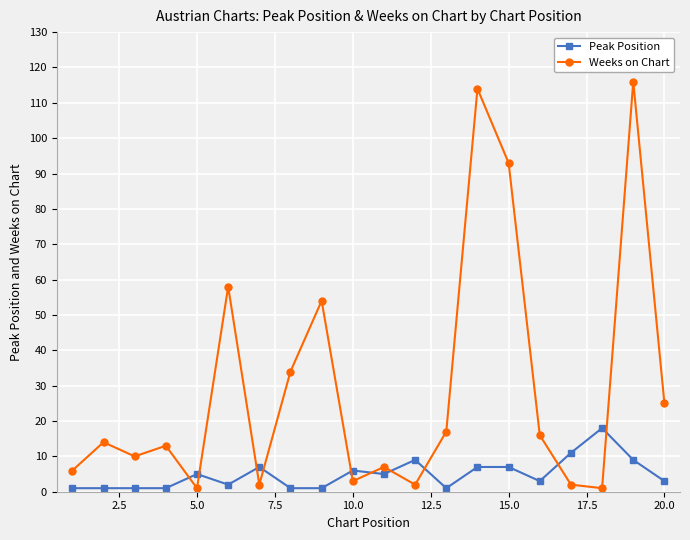

After their last crossing, which series has the higher values: Weeks on Chart or Peak Position?

Weeks on Chart